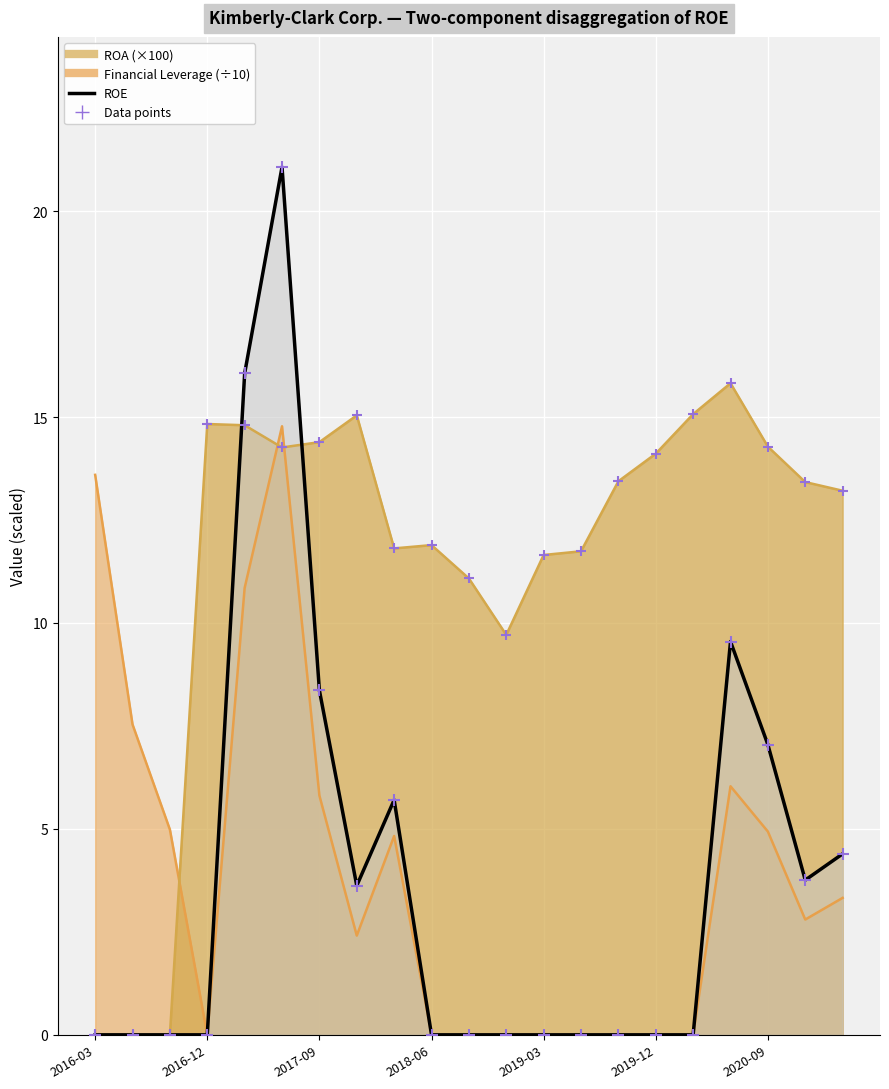

What is the total value across all series at 2016-06-30?

7.5